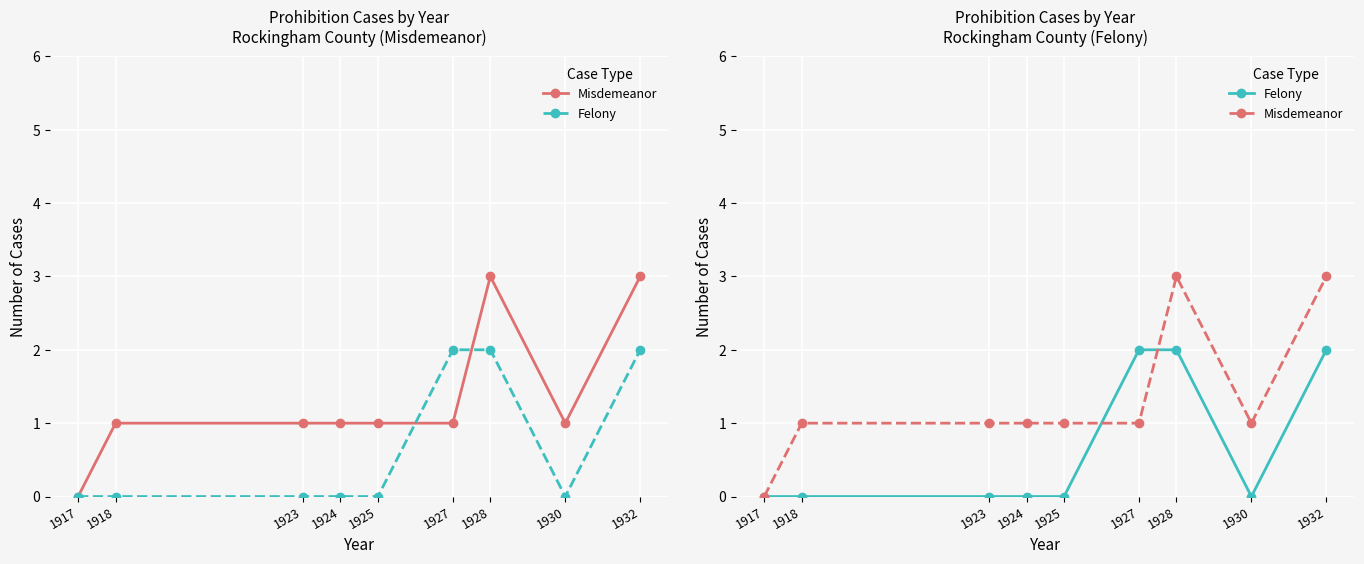

Is it true that Felony equals 1 at 1925?

False